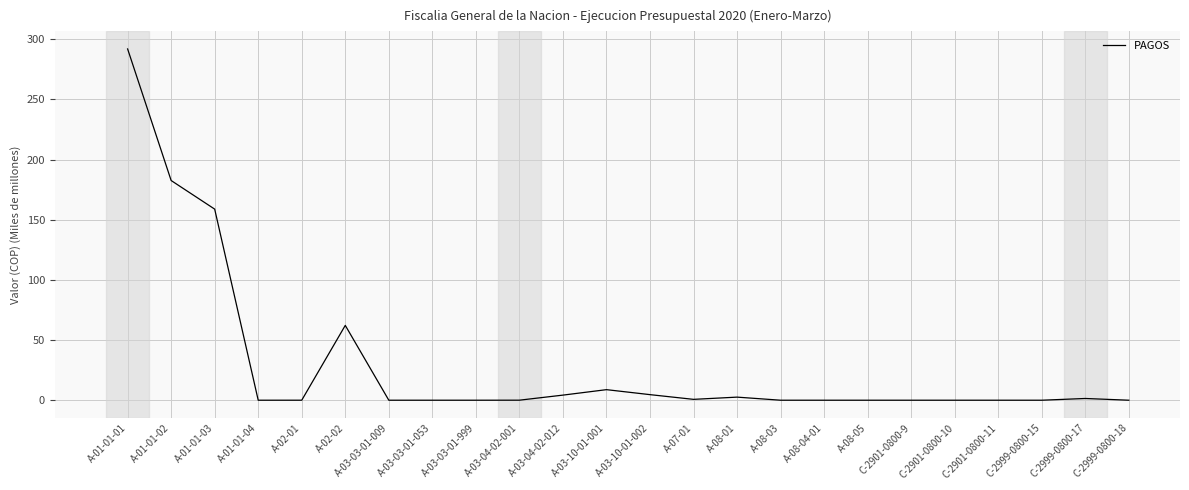

Is this an area chart (filled region under the line)?

No